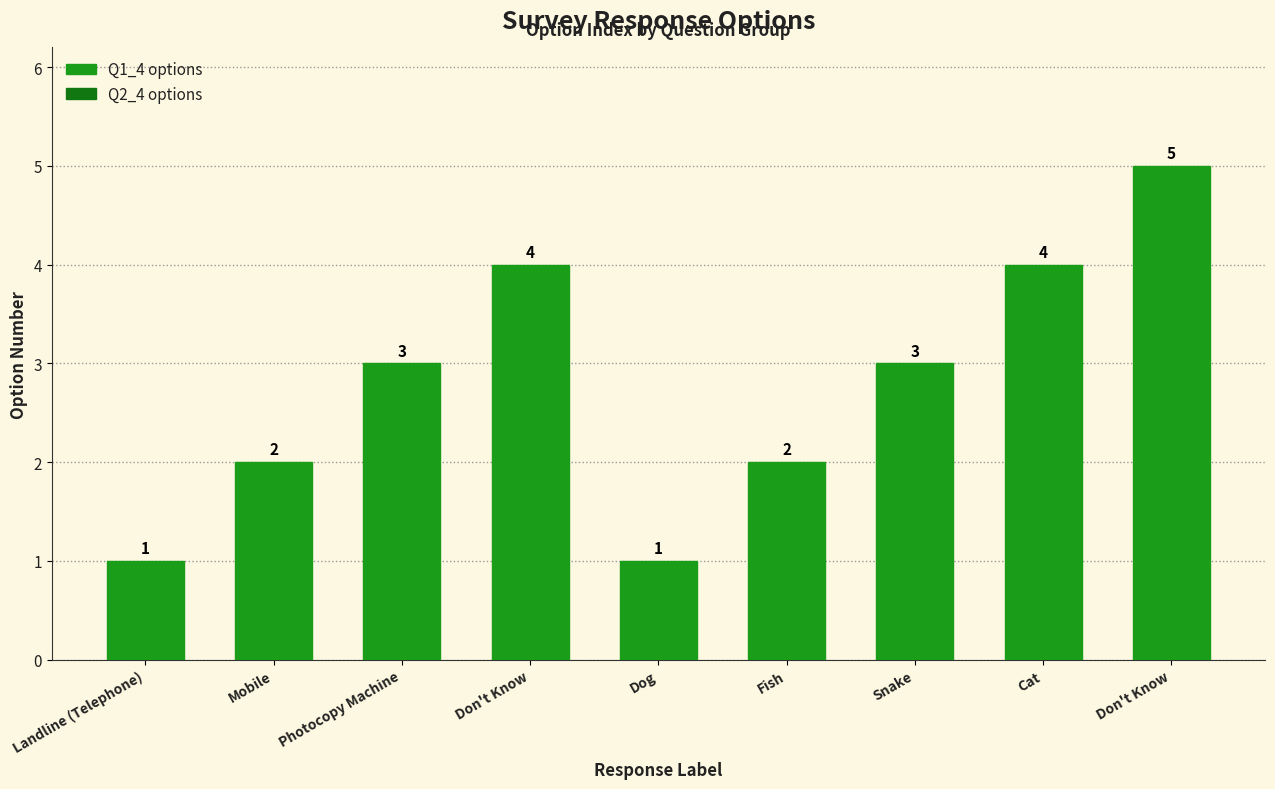

Is it true that the value at Fish is 3?

False